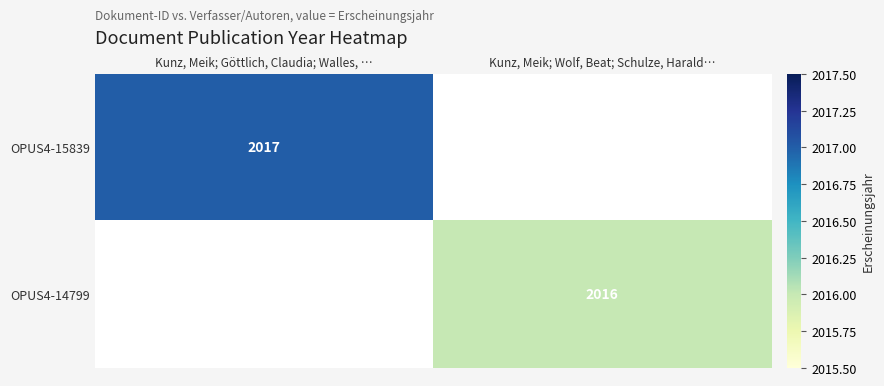

The OPUS4-15839 series shows 2797 at Kunz, Meik; Göttlich, Claudia; Walles, …. True or false?

False